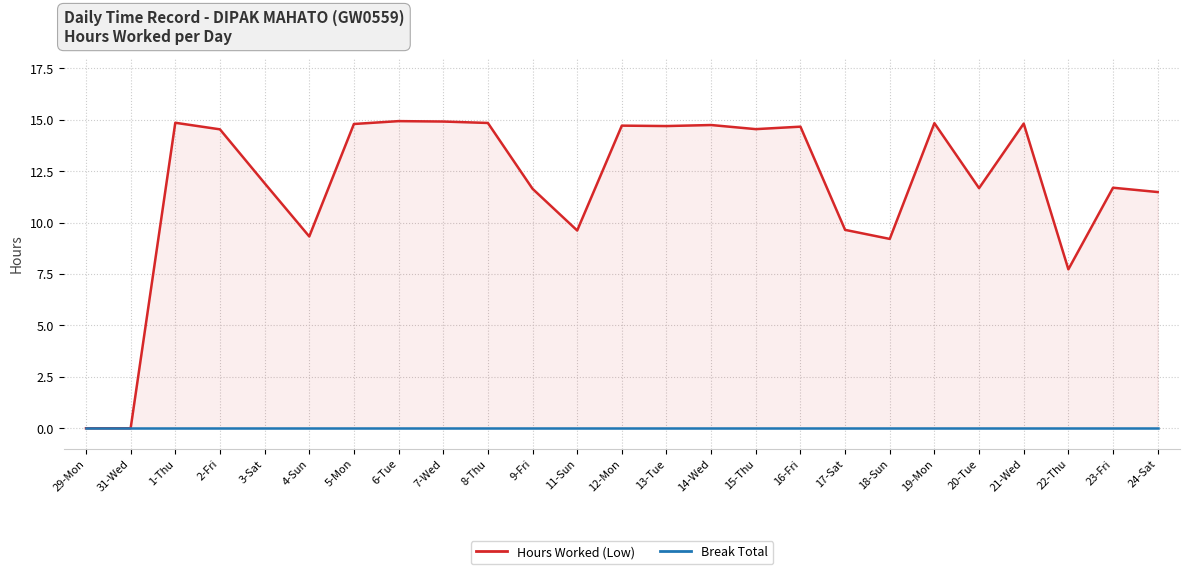

How many positive values does the Hours Worked (Low) series have?

23